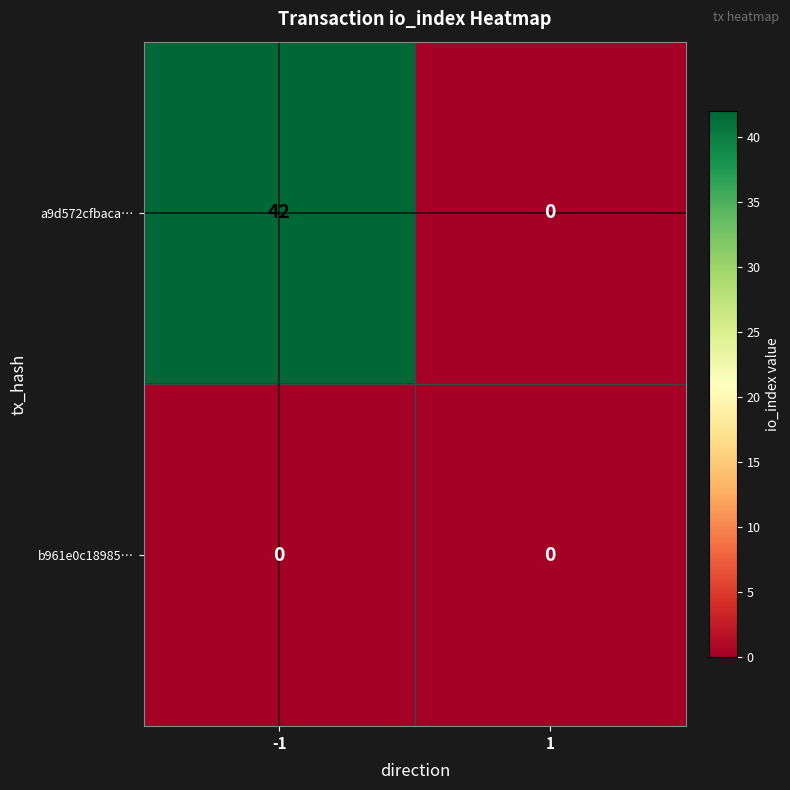

Between -1 and 1, which series saw the biggest shift?

a9d572cfbaca…